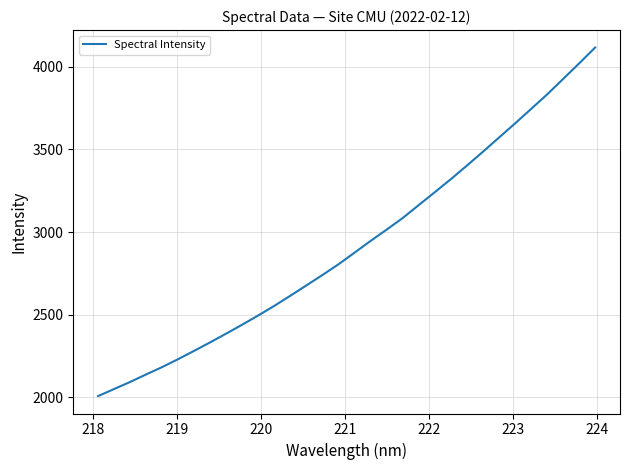

What is the difference between the maximum and minimum values?

2109.6